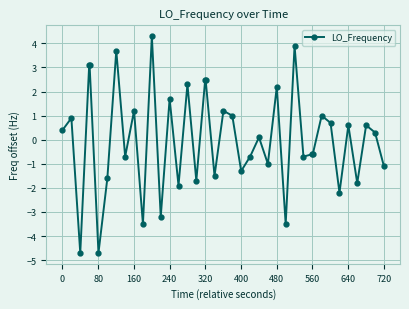

What is the difference between the maximum and second lowest values?

9.0